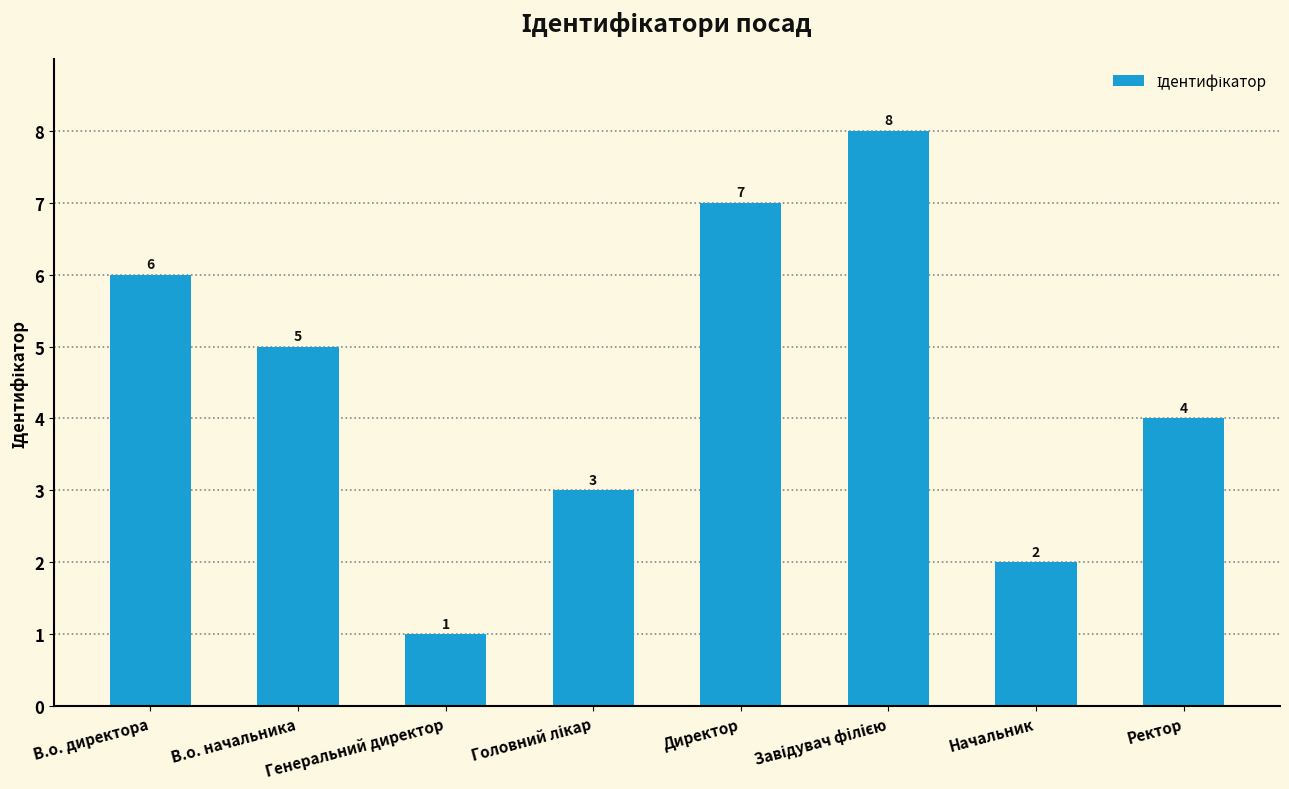

True or false: the data shows 1 at Генеральний директор.

True